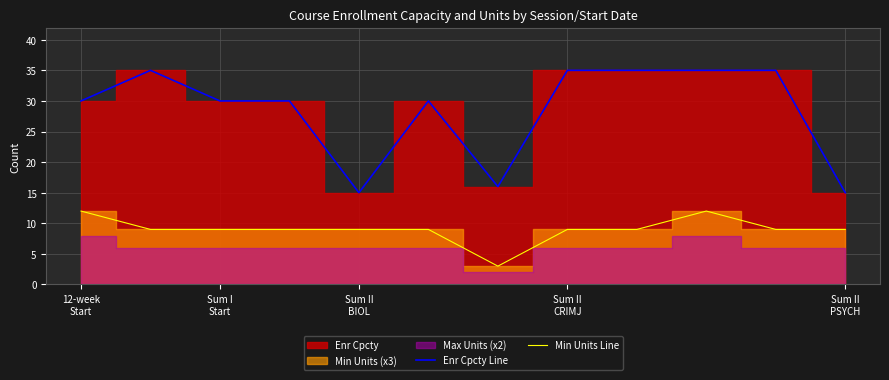

The Min Units Line series shows 3 at 6. True or false?

True